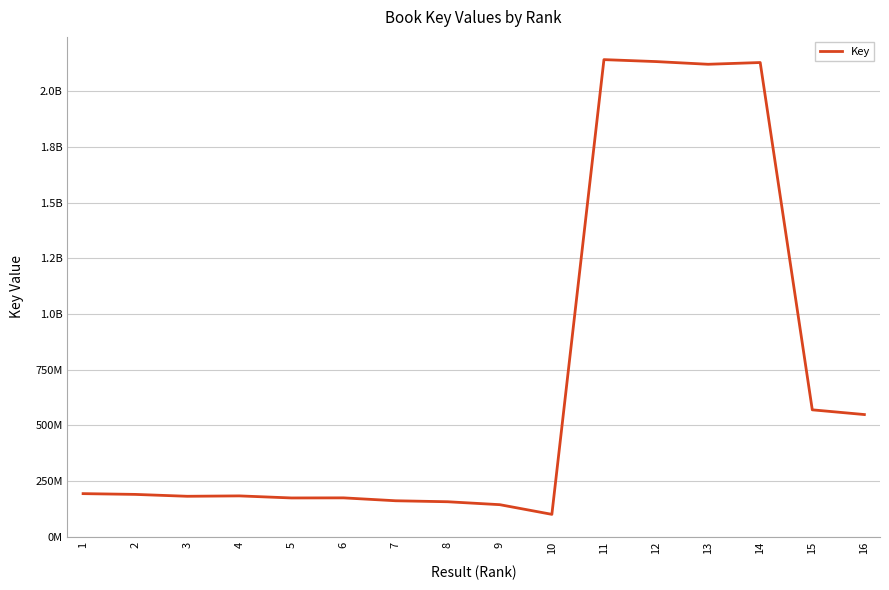

Reading left to right, transcribe all the data shown in this chart.

1=194054794	2=190620594	3=182186088	4=183921542	5=174669933	6=175081481	7=162078421	8=157659548	9=144527071	10=101099670	11=2141173281	12=2132407501	13=2120324317	14=2128145274	15=570062793	16=548838999